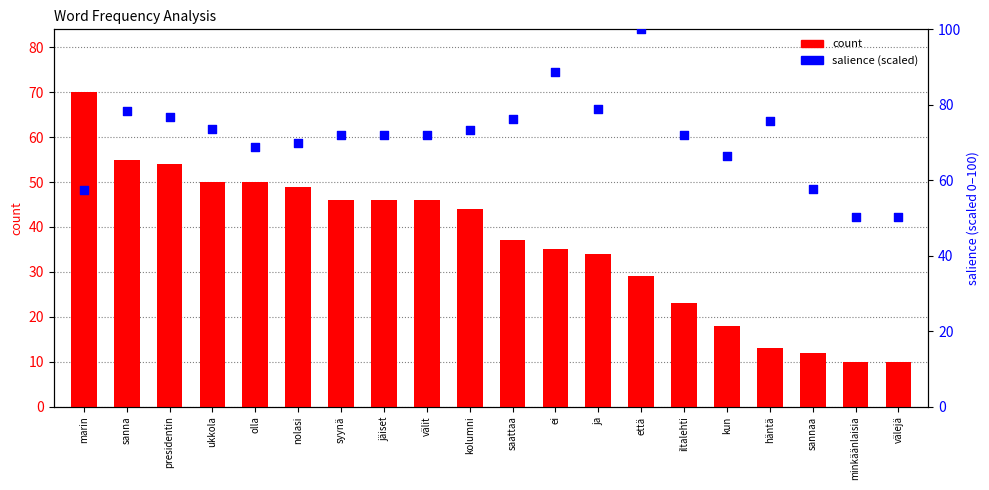

Which series contains the highest Y value?

salience (scaled)